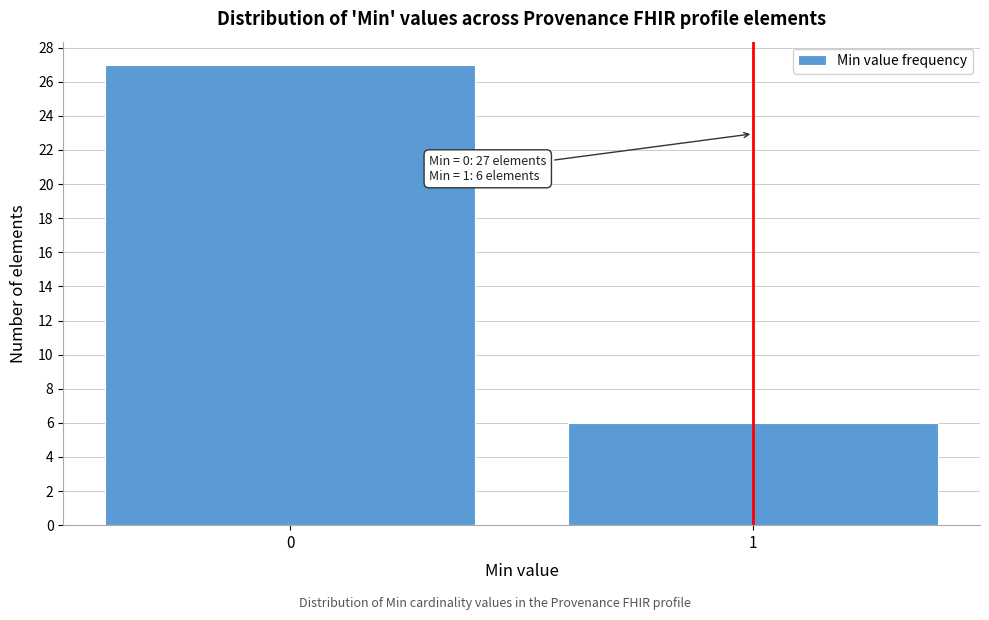

Reading left to right, transcribe all the data shown in this chart.

27	6